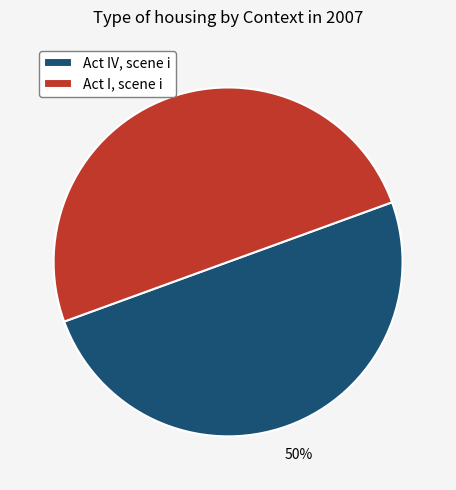

True or false: Act I, scene i accounts for 38% of the total.

False